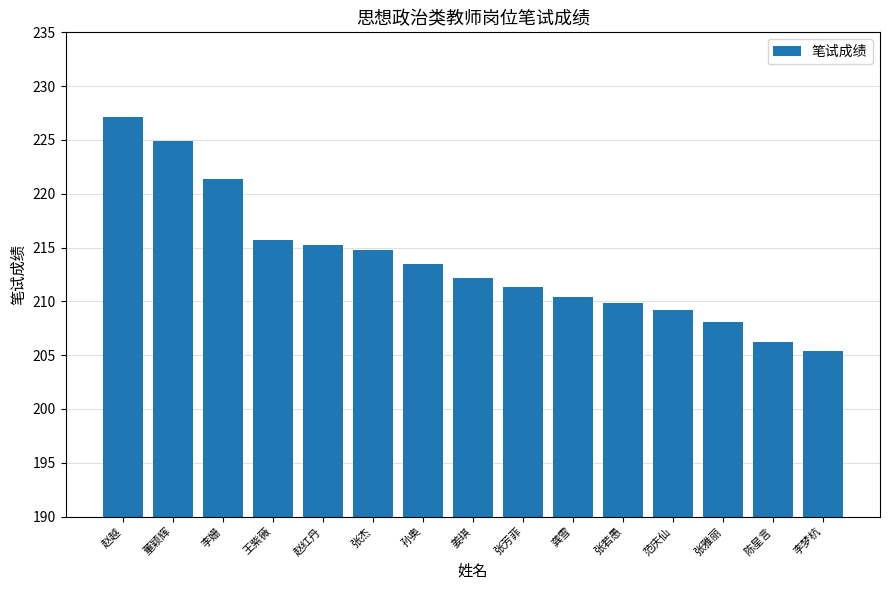

What is the difference between the second highest and minimum values?

19.5